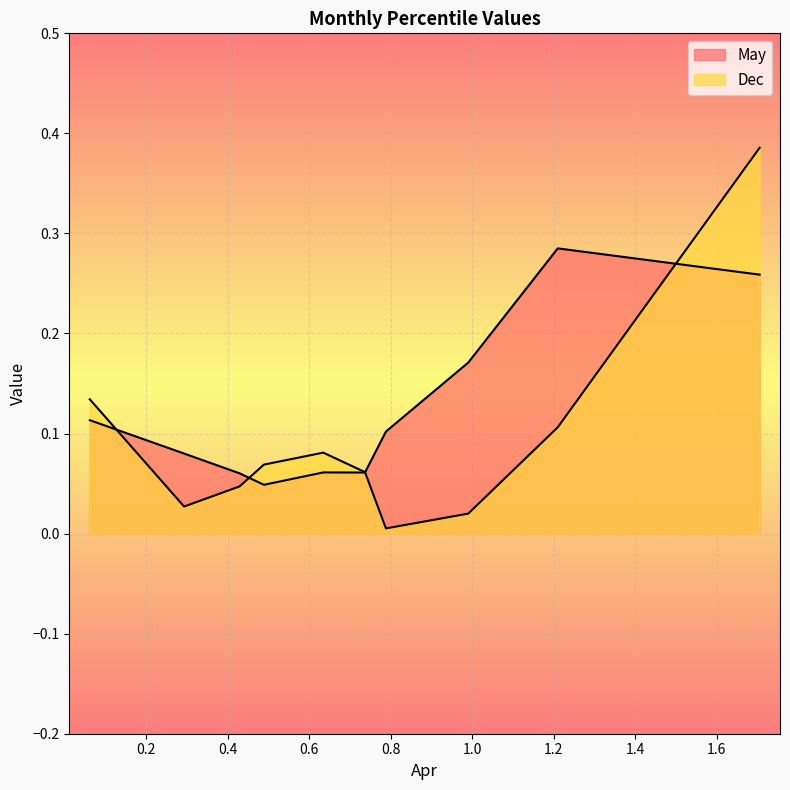

What is the approximate value of Dec at pct65?

0.1